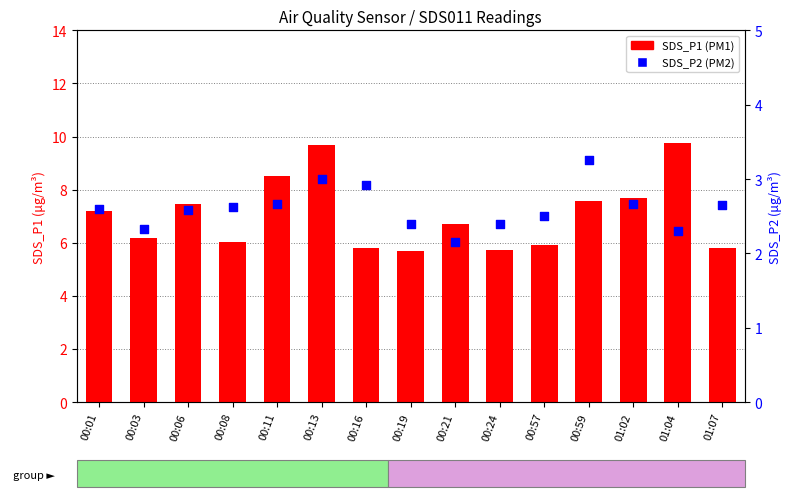

Which series has the widest spread of Y values?

SDS_P1